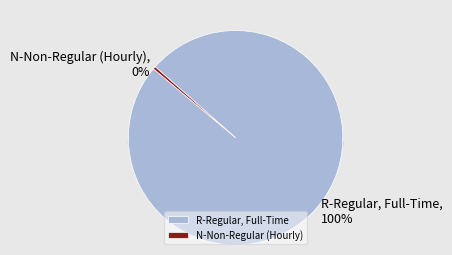

What percentage is the R-Regular, Full-Time slice, to the nearest percent?

100%